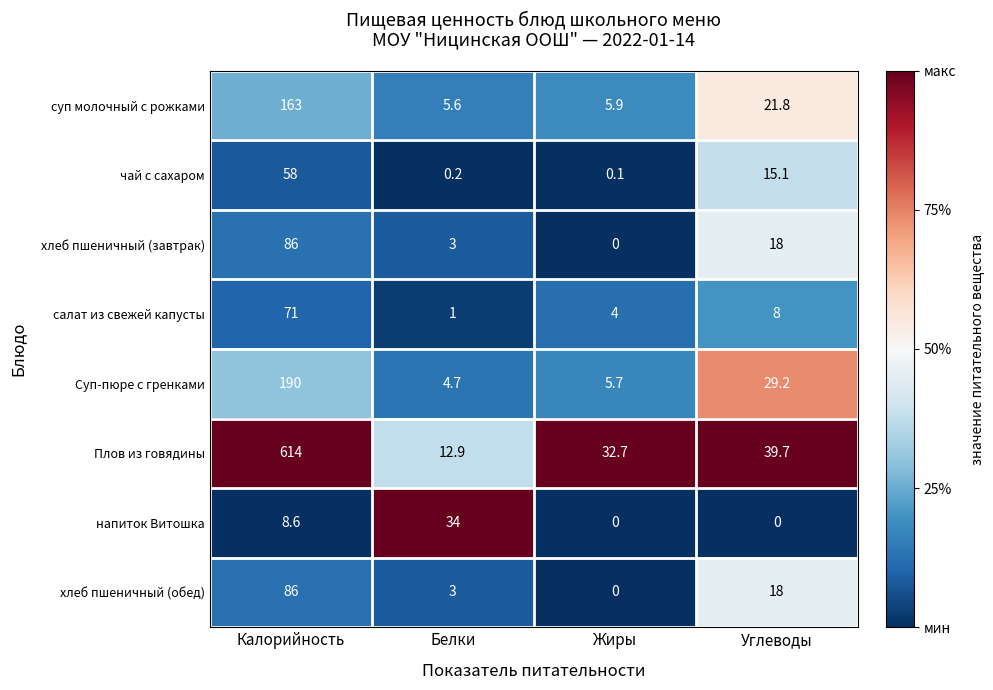

What is the average value of the хлеб пшеничный (обед) series?

26.8